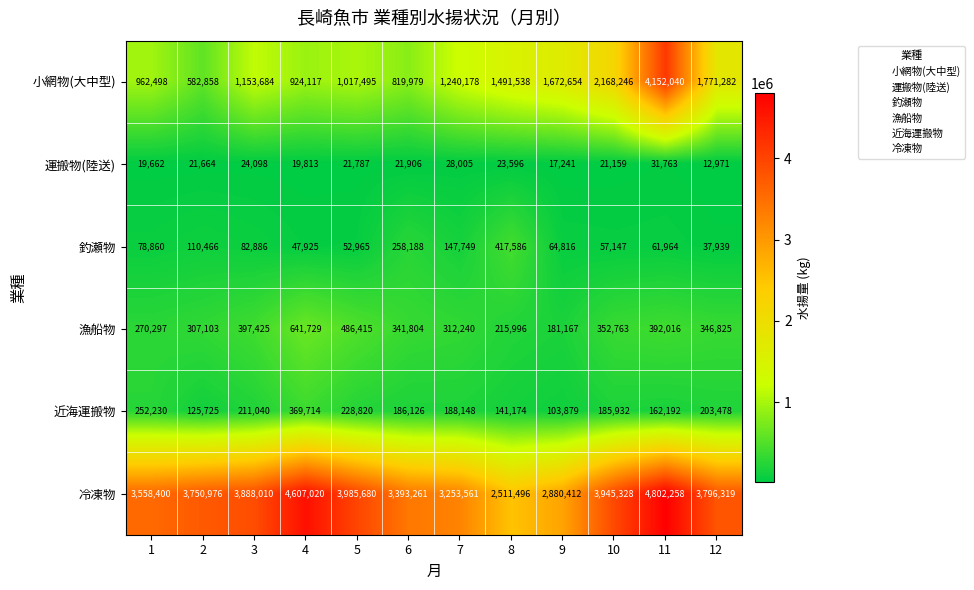

What is the difference between the highest and lowest values at 1?

3538738